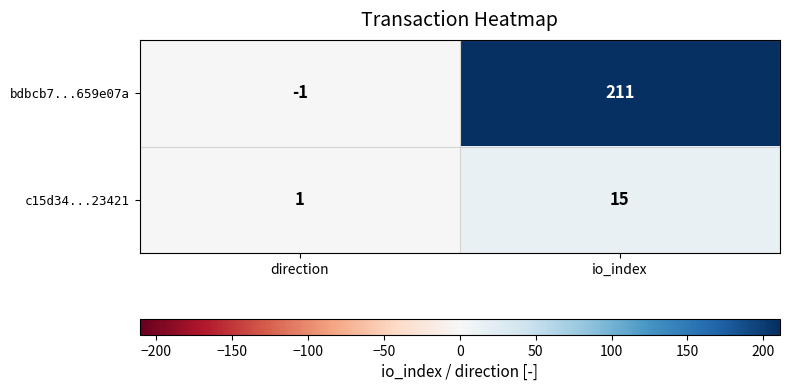

What is the maximum value shown in the chart?

211